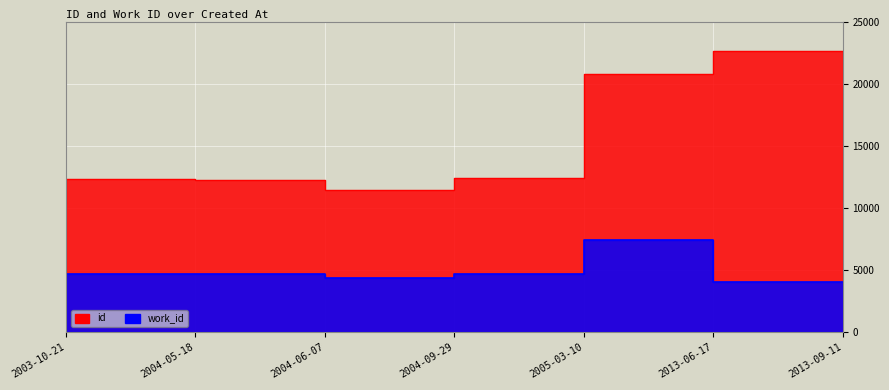

At which label does id first exceed 12378?

2005-03-10